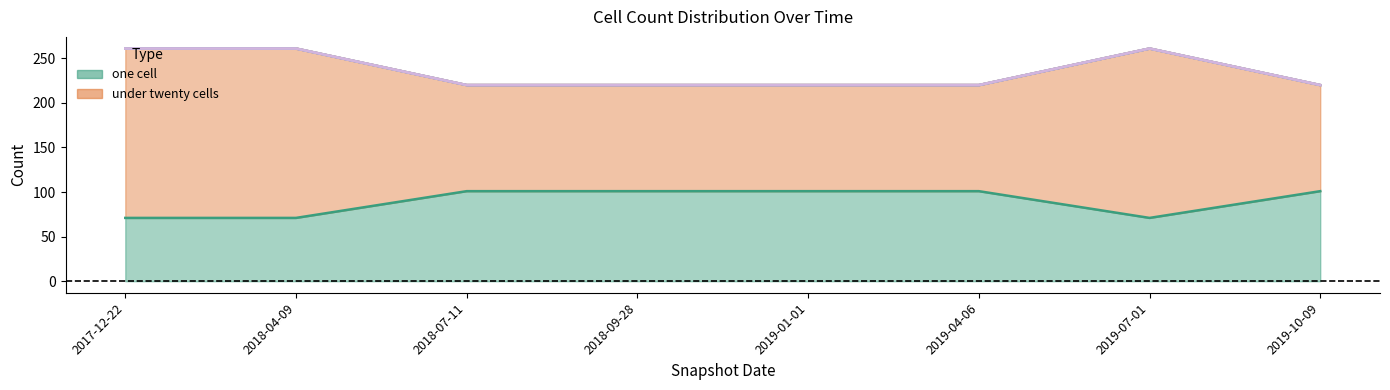

The value of under_twenty_cells at 2019-01-01 is 119. True or false?

True